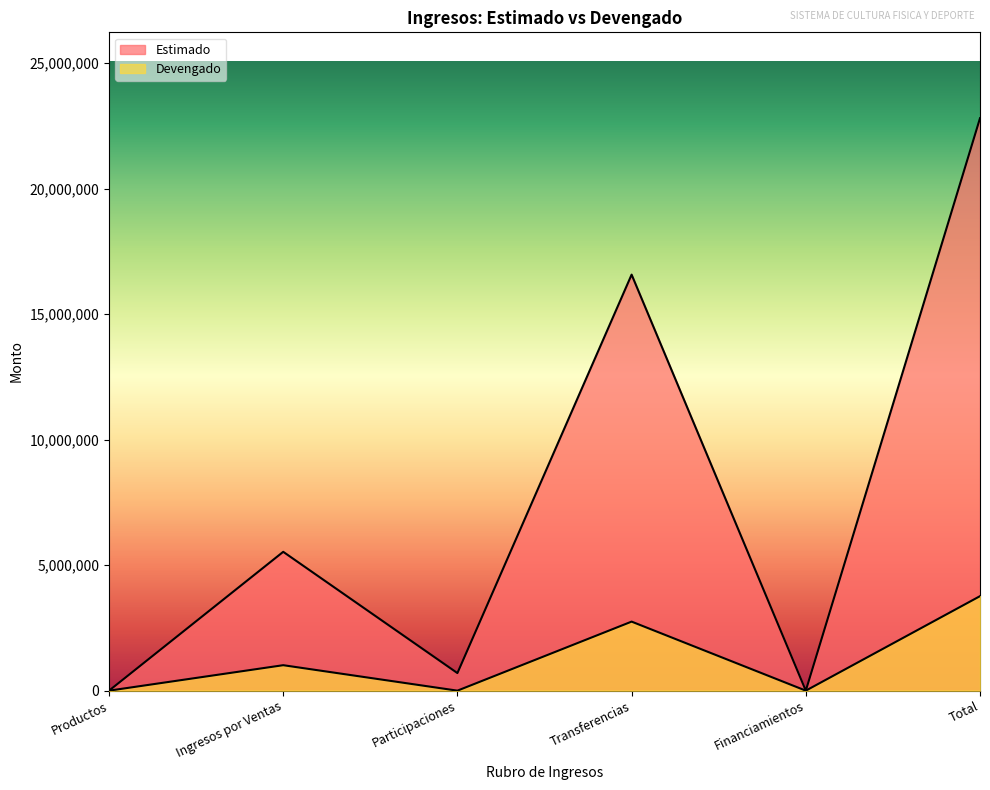

What position from the right is Transferencias?

3